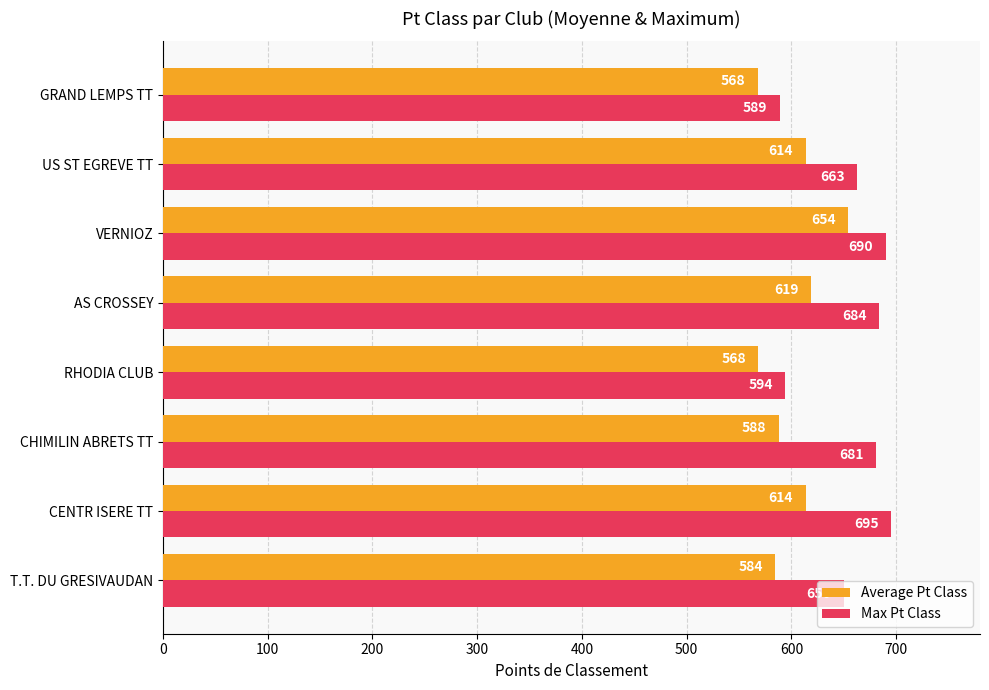

Which series has the largest range (max minus min)?

Max Pt Class